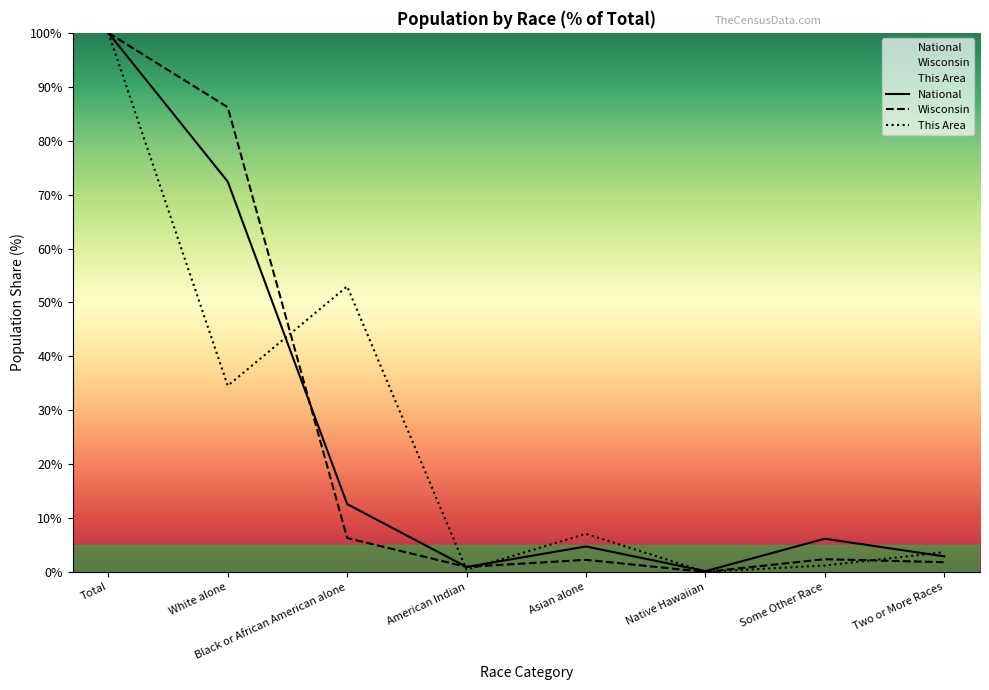

The This Area series shows 44.6 at Total. True or false?

False